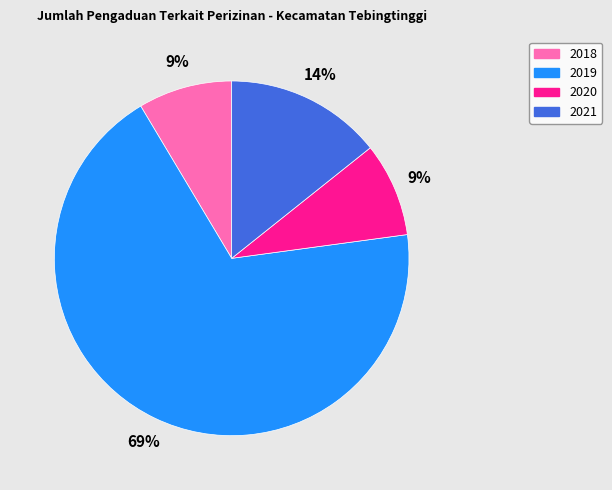

What is the largest slice in the pie chart?

2019